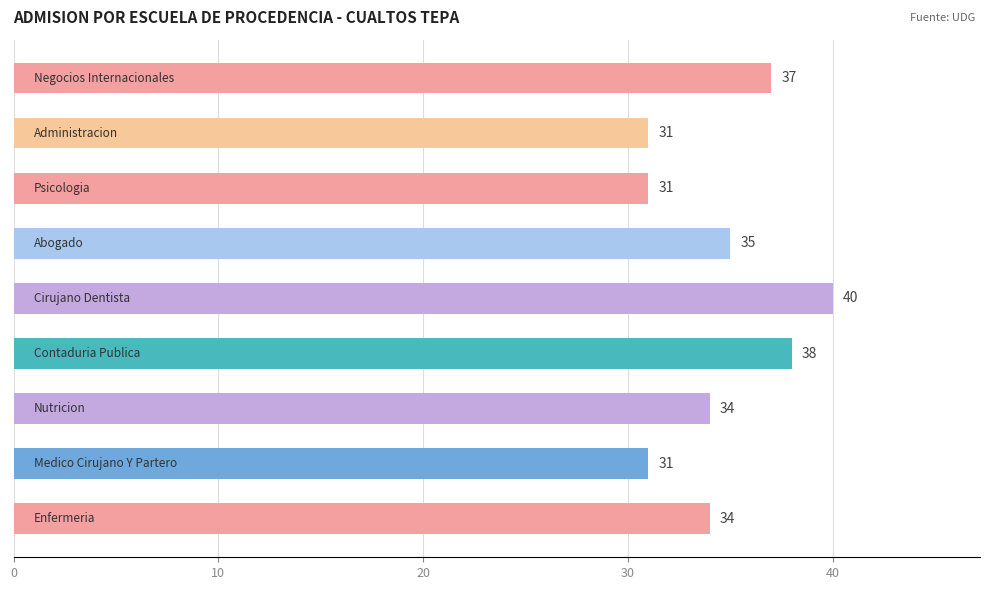

How many values are between 31 and 37?

7